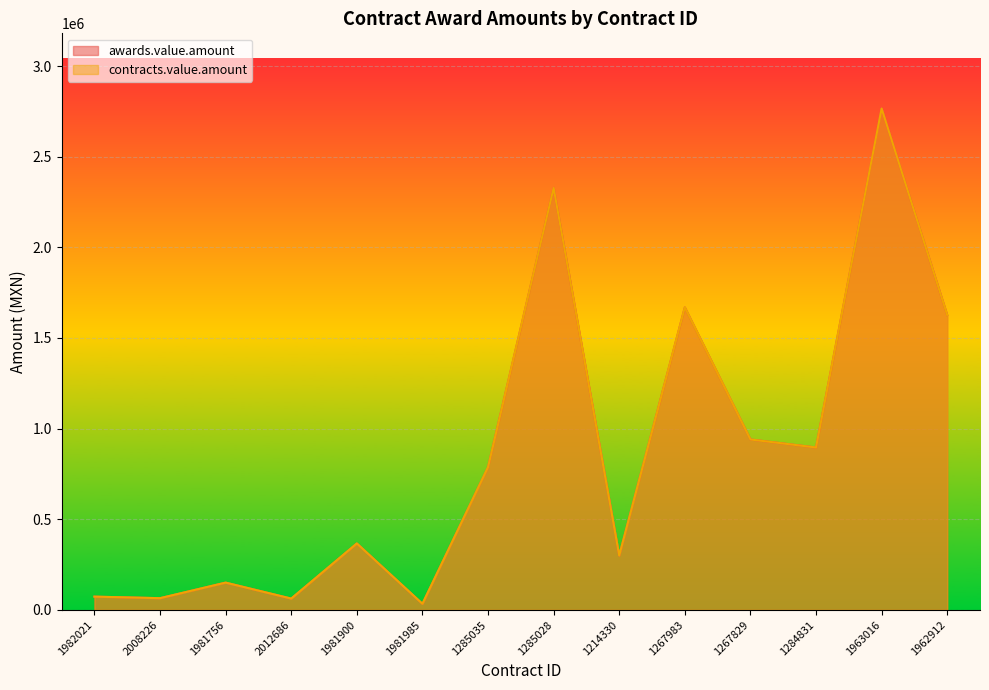

What is the value of the contracts.value.amount point at the 11th from the left?

940017.5